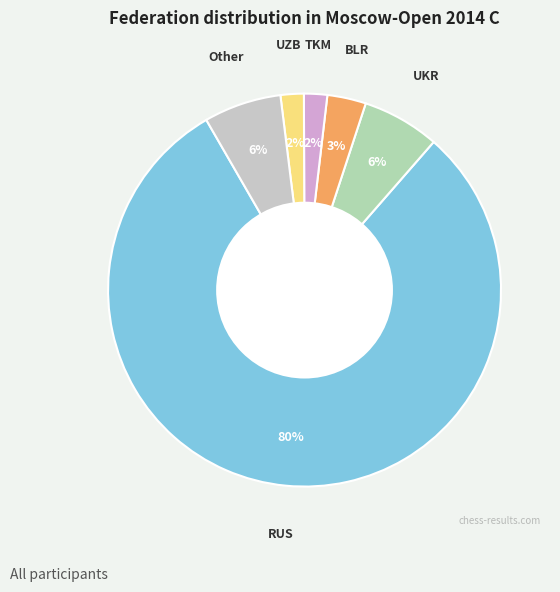

To the nearest percent, what is the difference between the largest and smallest slice percentages?

78%